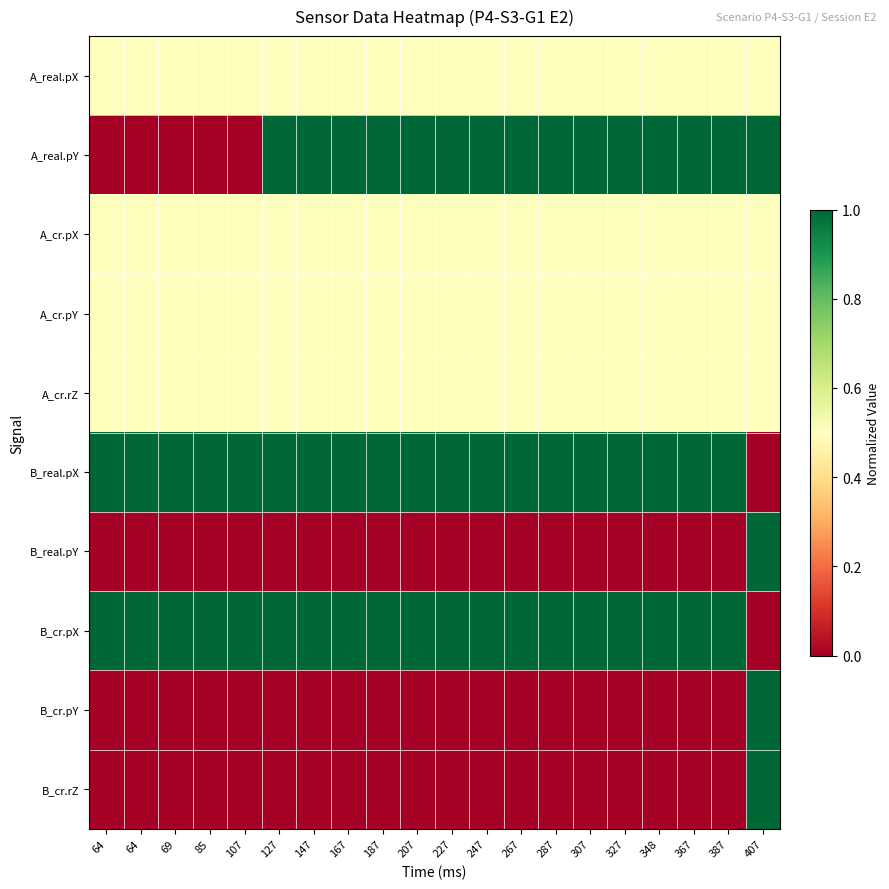

Which series has the largest range (max minus min)?

A_real.pY